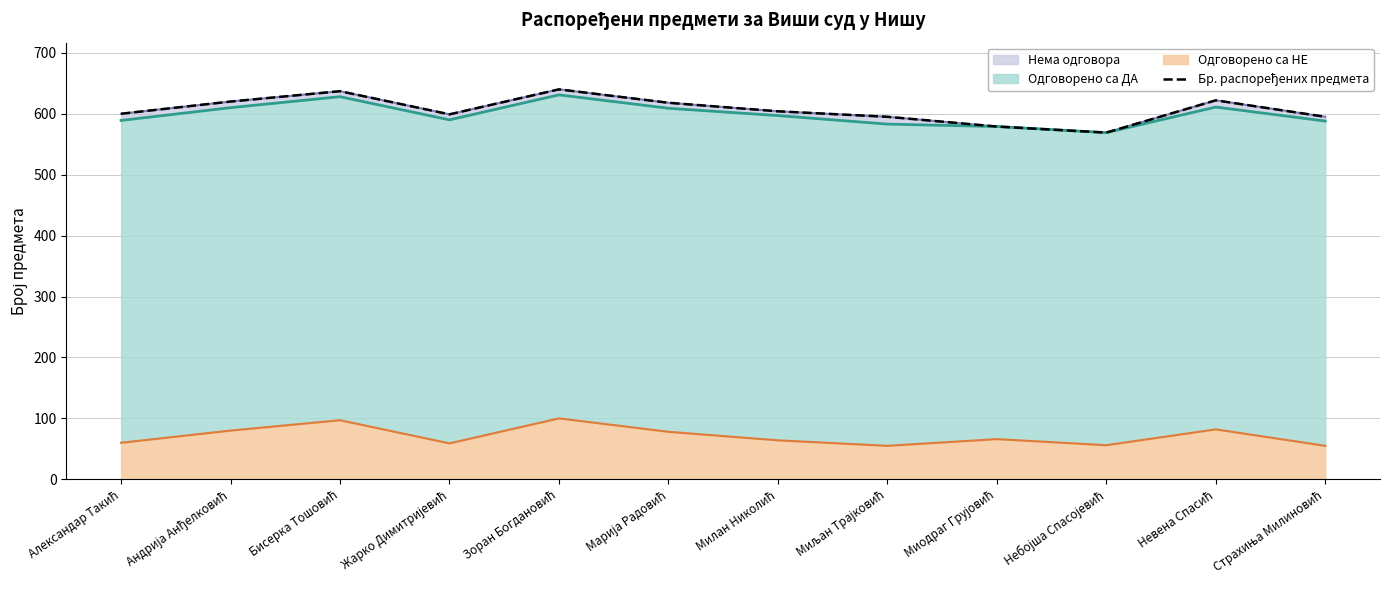

Where is the first local minimum?

Жарко Димитријевић